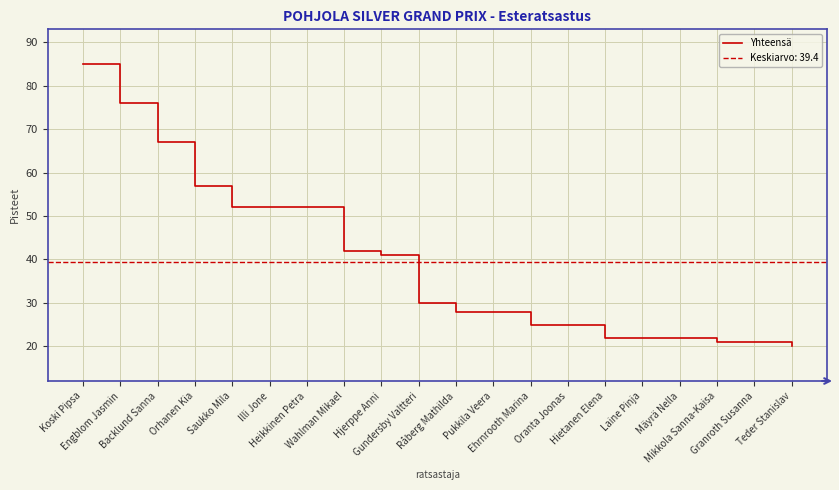

Reading left to right, what are all the values shown in this chart?

85	76	67	57	52	52	52	42	41	30	28	28	25	25	22	22	22	21	21	20